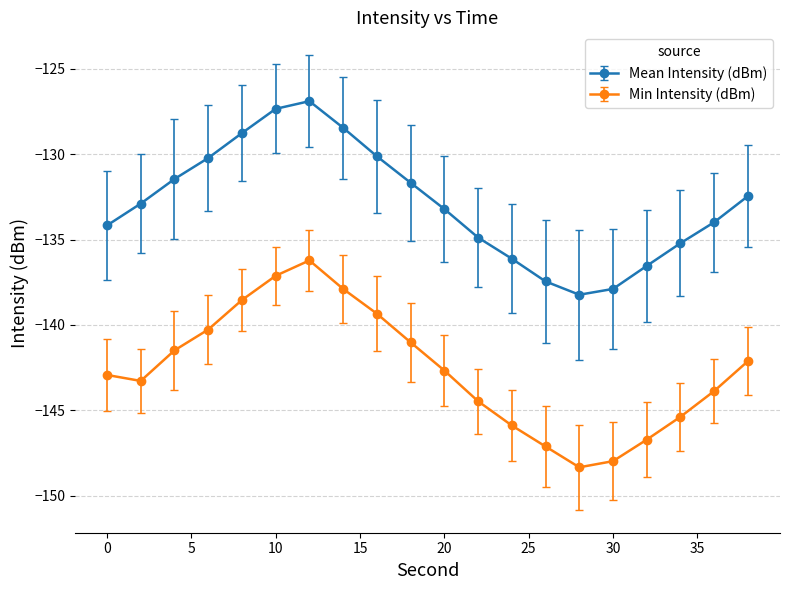

Which series has the largest range (max minus min)?

Min Intensity (dBm)